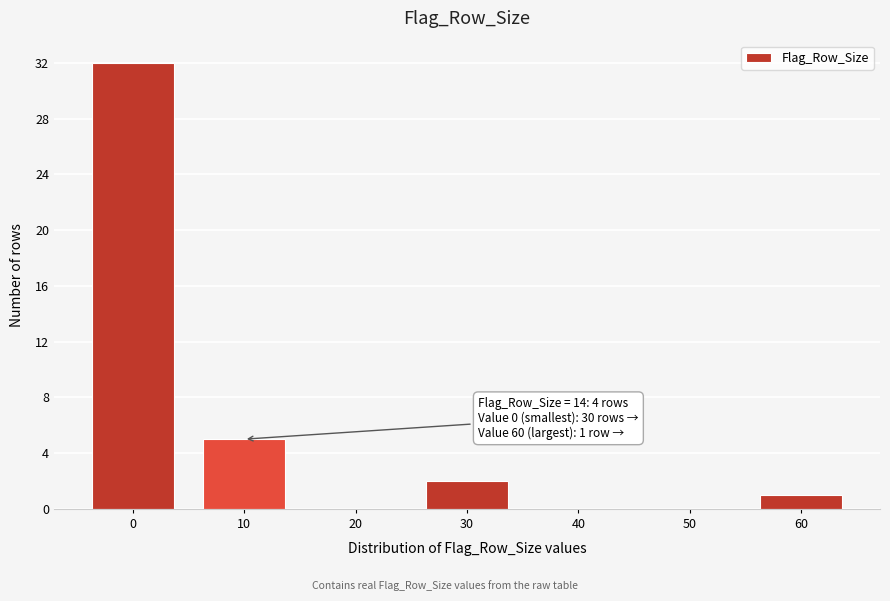

Reading left to right, transcribe all the data shown in this chart.

0=32	10=5	20=0	30=2	40=0	50=0	60=1